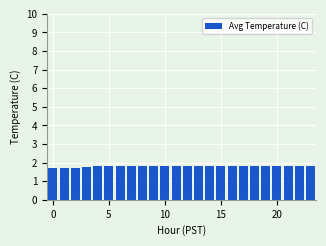

What is the value of the 12th bar from the left?

1.8